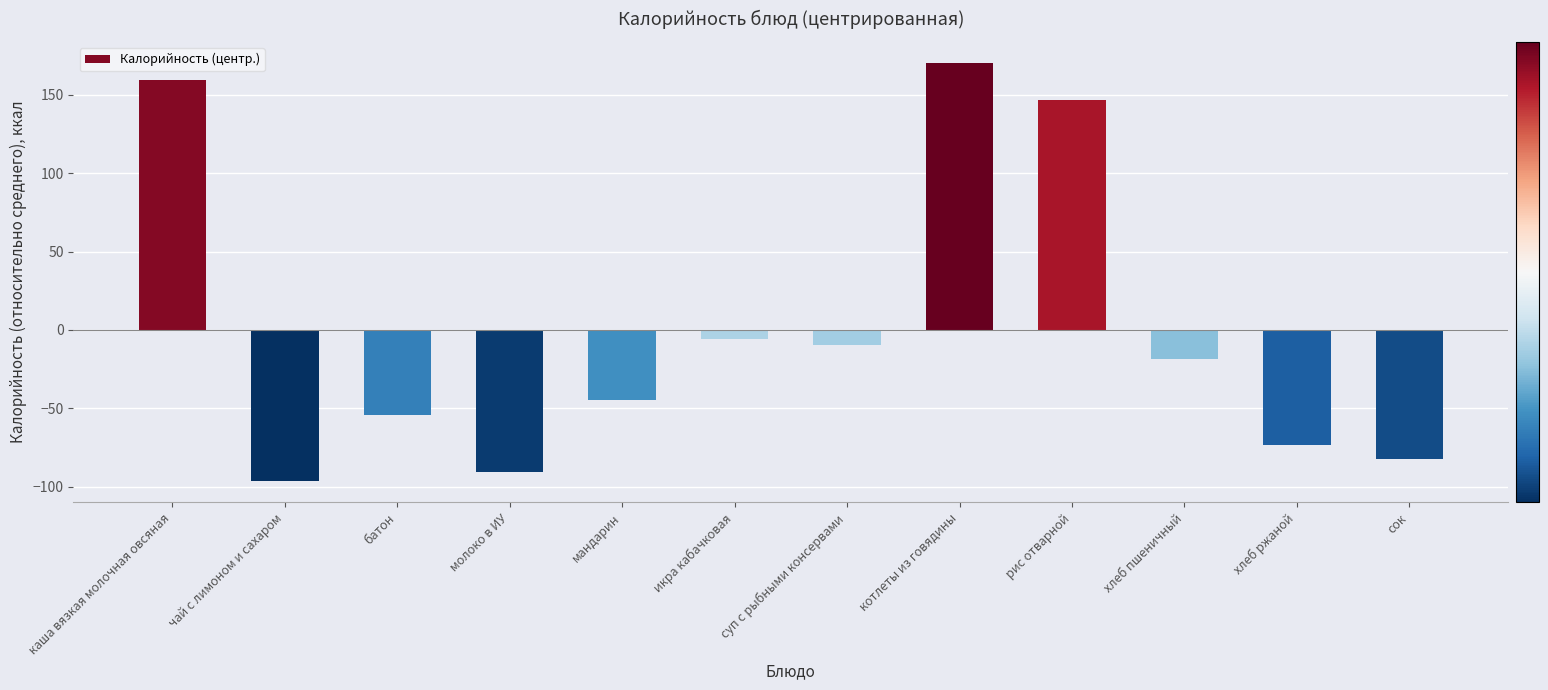

How many values exceed -18?

5